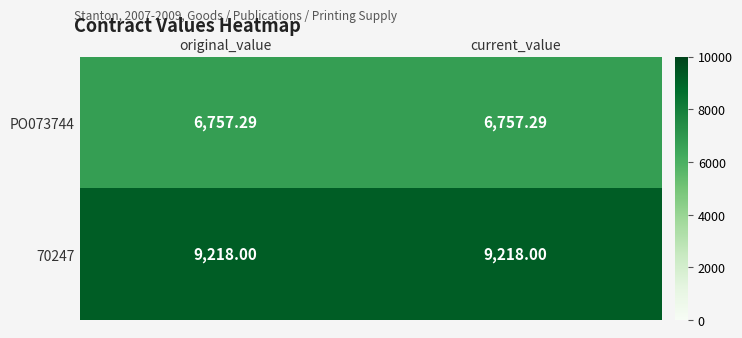

Rank the series by their average value, from highest to lowest.

70247, PO073744